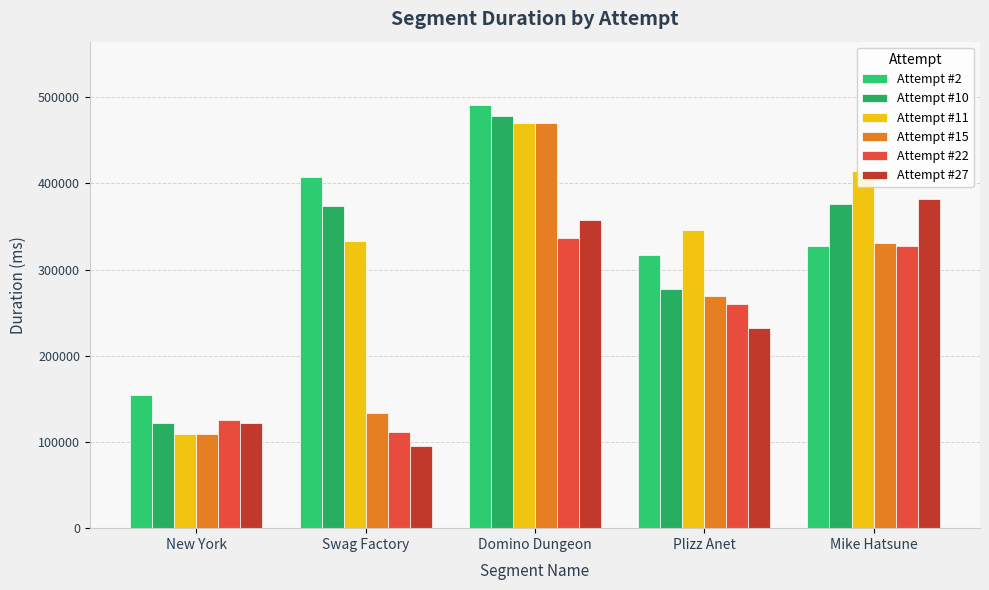

What is the label of the 4th bar from the left?

Plizz Anet